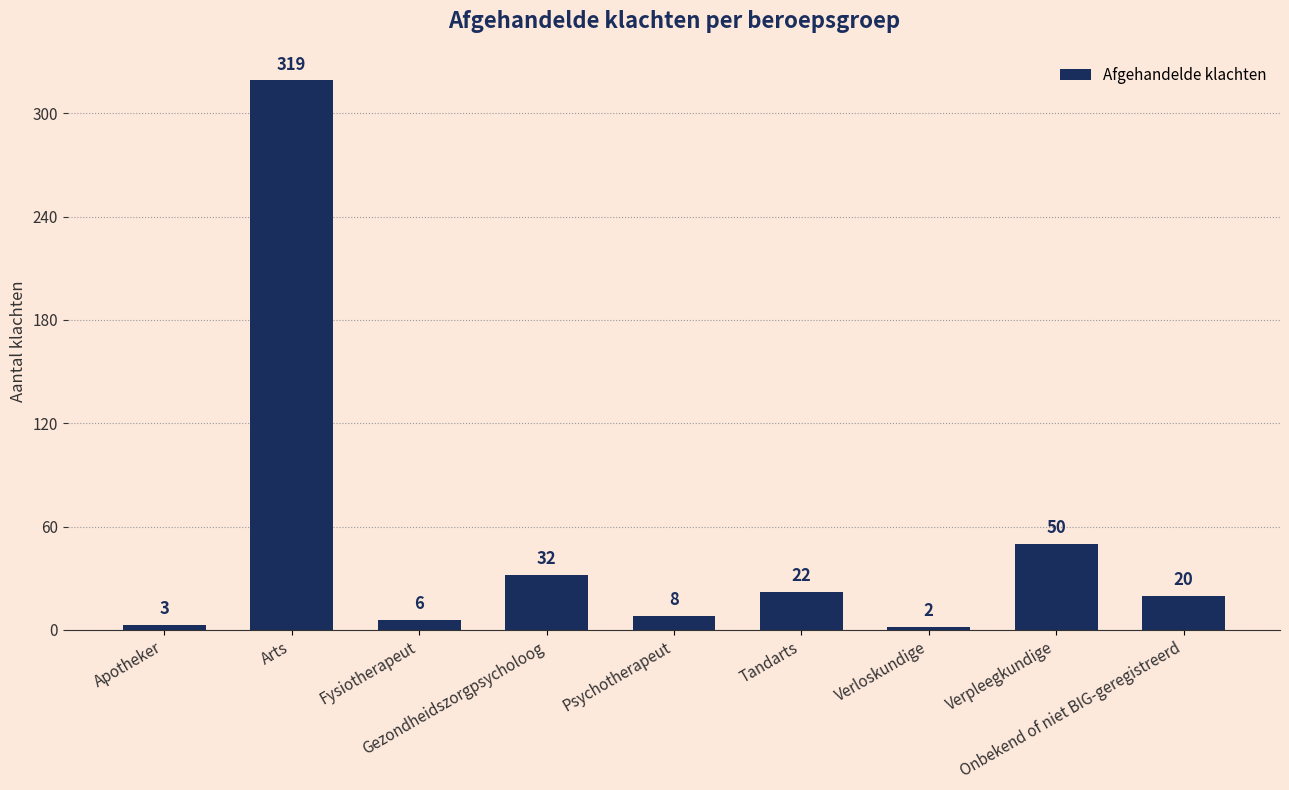

What is the sum of all values?

462